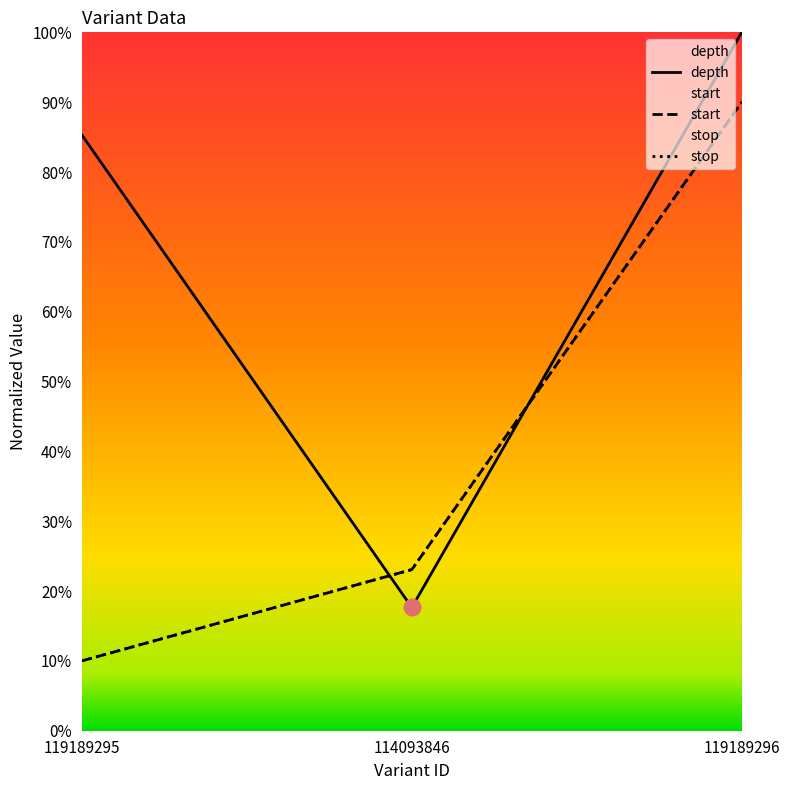

What is the sum of the stop values at 119189296 and 114093846?

113.1